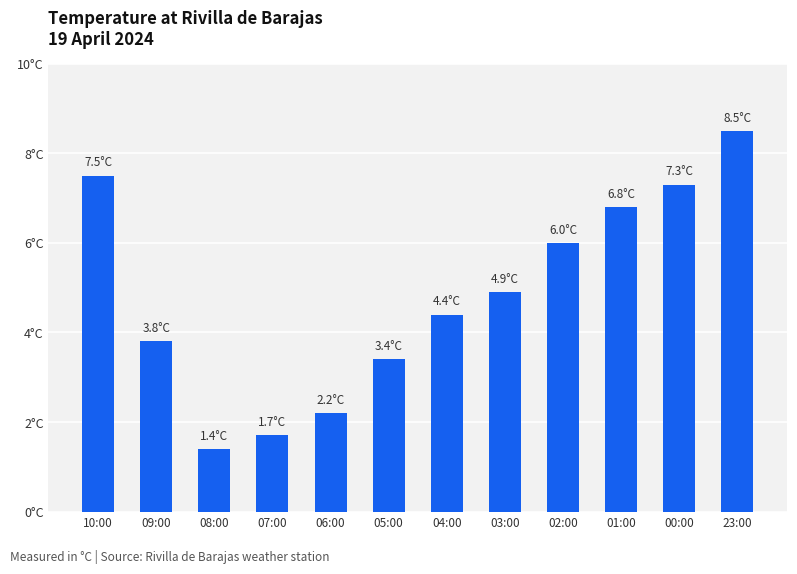

Does the chart contain any negative values?

No